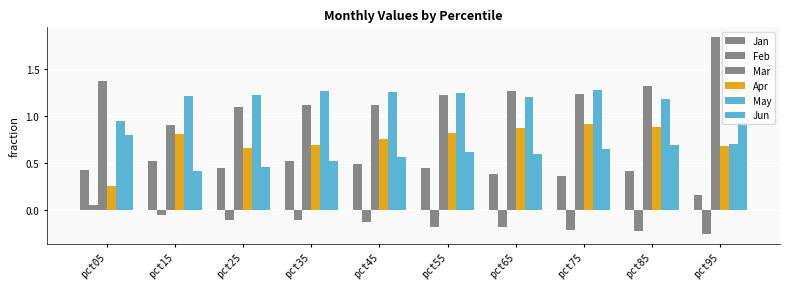

Is it true that Jan equals 0.2 at pct55?

False